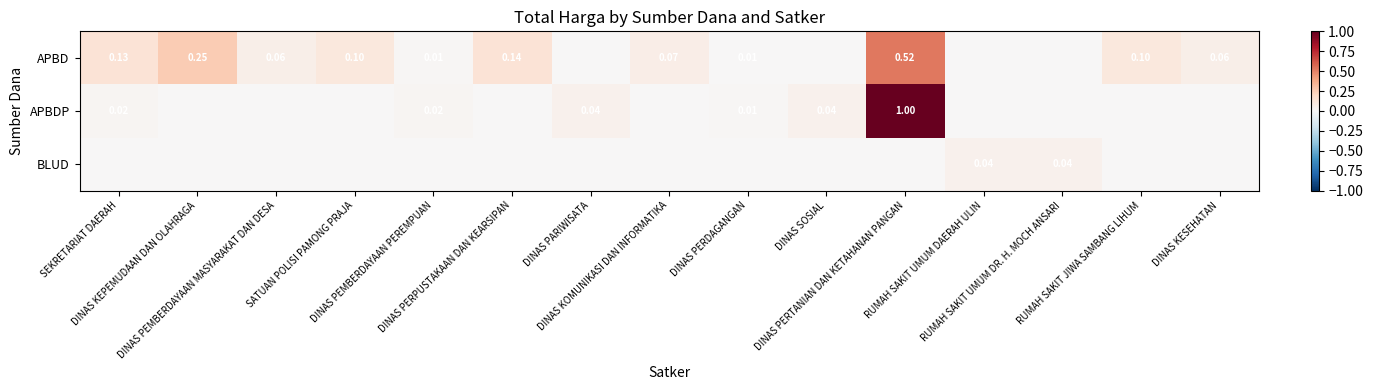

How many series are shown in this chart?

3